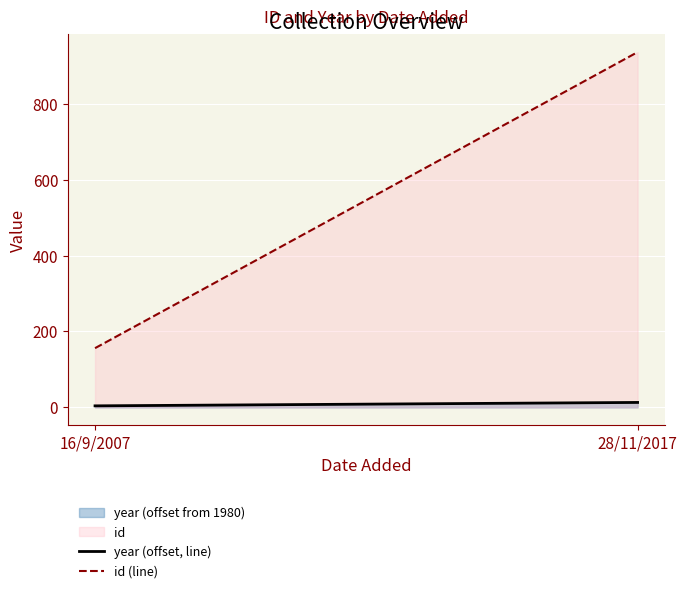

What is the greatest value displayed?

936